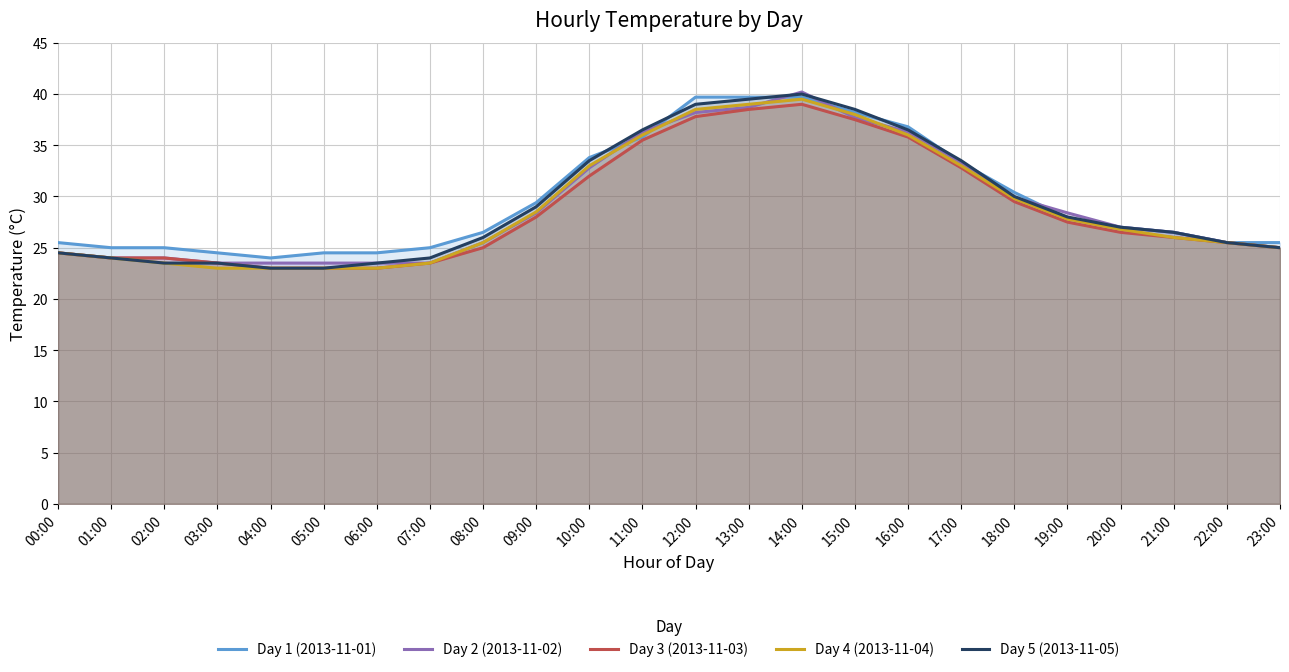

Where does the Day 2 (2013-11-02) series first go above 27?

09:00